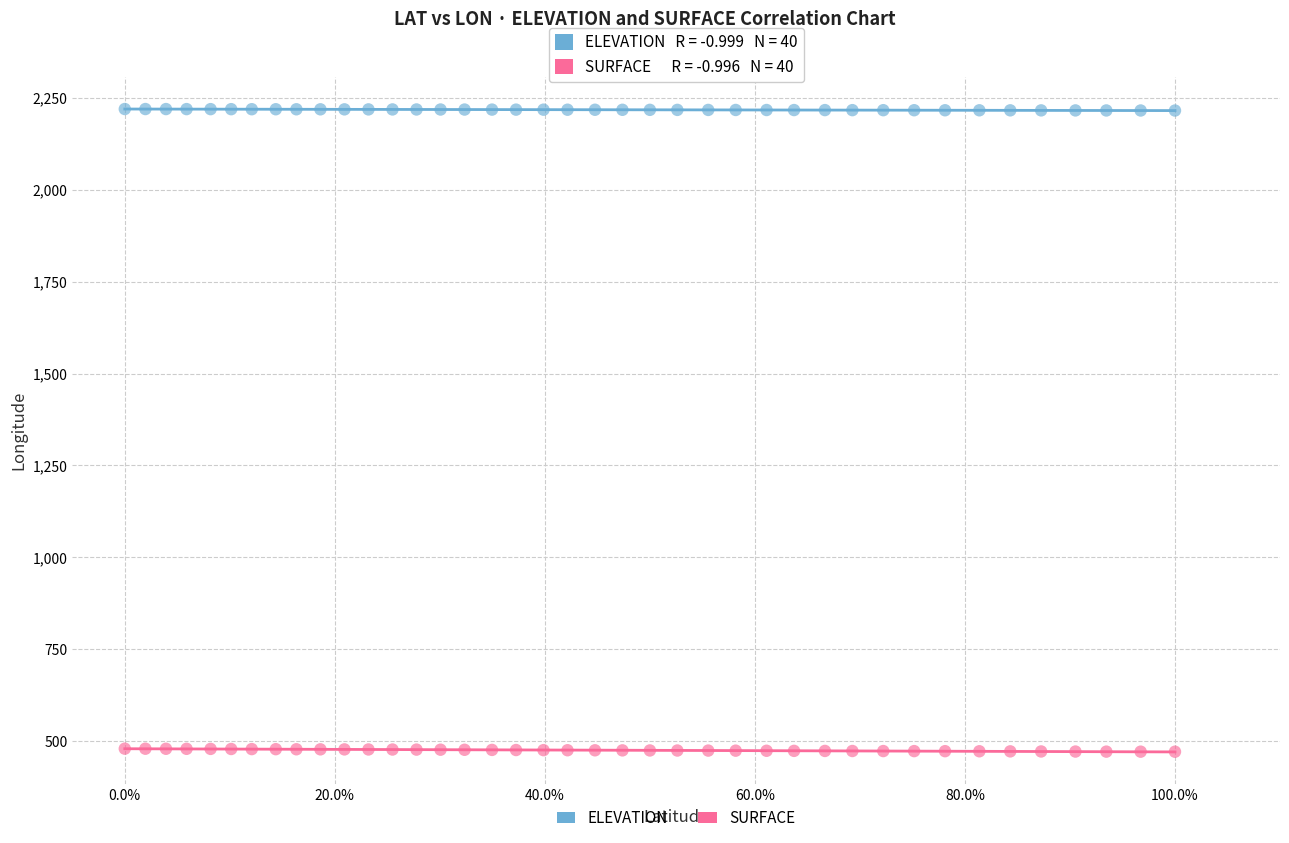

Across all data points, what is the range of Y values (max minus min)?

1749.9